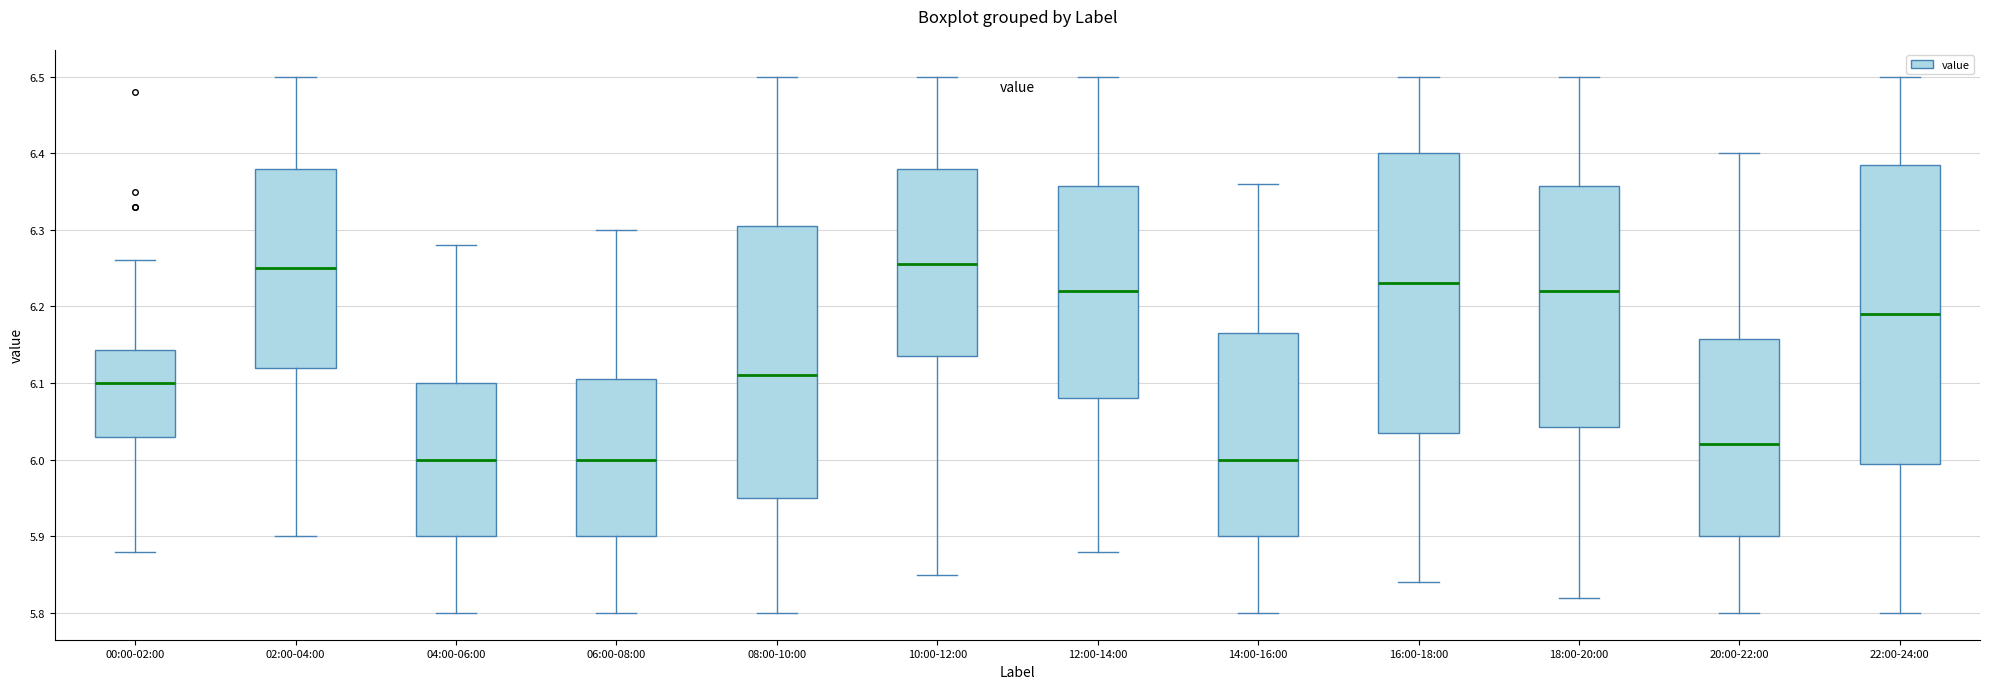

Reading left to right, read every box against the y-axis: the position of its median line, the range the box covers, and the ends of its whiskers. The values are not printed on the chart, so give them approximately, as read against the axis.

00:00-02:00: median 6.10, box 6.03 to 6.14, whiskers 5.88 to 6.26
02:00-04:00: median 6.25, box 6.12 to 6.38, whiskers 5.90 to 6.50
04:00-06:00: median 6.00, box 5.90 to 6.10, whiskers 5.80 to 6.28
06:00-08:00: median 6.00, box 5.90 to 6.11, whiskers 5.80 to 6.30
08:00-10:00: median 6.11, box 5.95 to 6.31, whiskers 5.80 to 6.50
10:00-12:00: median 6.26, box 6.14 to 6.38, whiskers 5.85 to 6.50
12:00-14:00: median 6.22, box 6.08 to 6.36, whiskers 5.88 to 6.50
14:00-16:00: median 6.00, box 5.90 to 6.17, whiskers 5.80 to 6.36
16:00-18:00: median 6.23, box 6.04 to 6.40, whiskers 5.84 to 6.50
18:00-20:00: median 6.22, box 6.04 to 6.36, whiskers 5.82 to 6.50
20:00-22:00: median 6.02, box 5.90 to 6.16, whiskers 5.80 to 6.40
22:00-24:00: median 6.19, box 6.00 to 6.39, whiskers 5.80 to 6.50